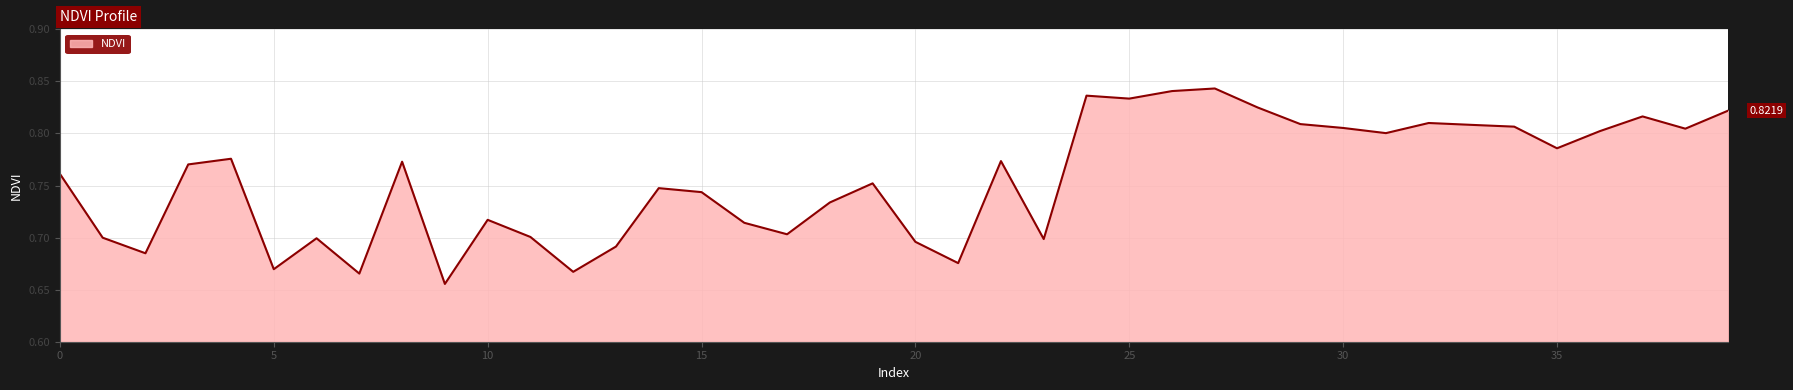

How many points are higher than both their immediate neighbors (excluding endpoints)?

11